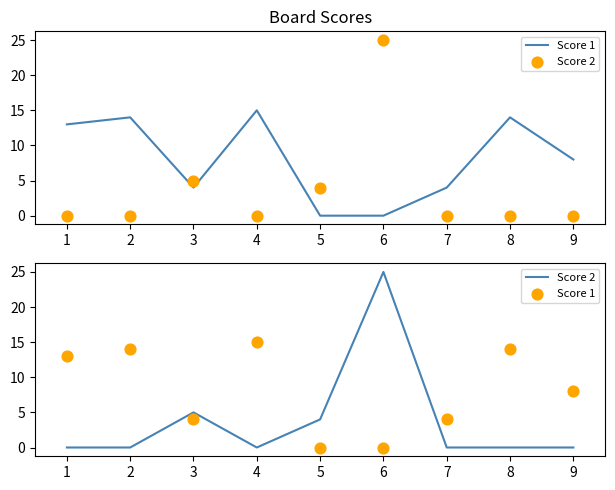

Which series reaches the minimum Y coordinate?

Score 1